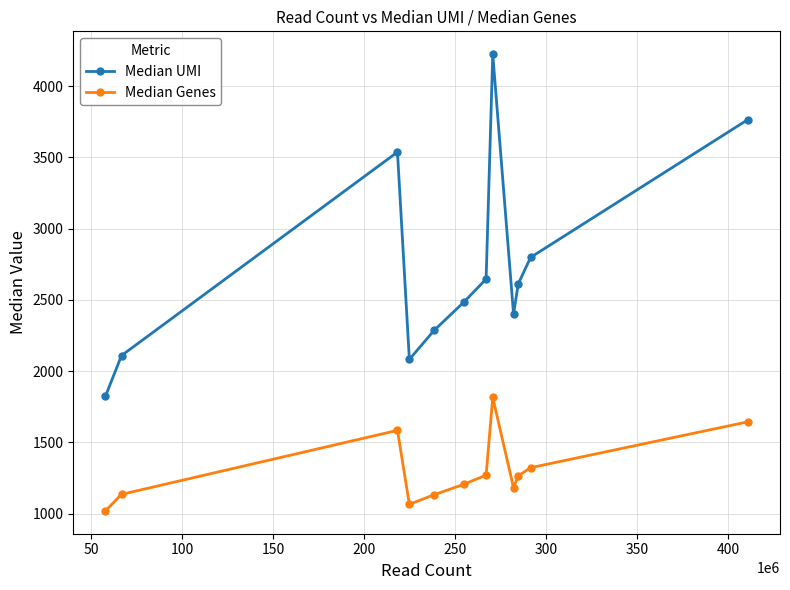

At how many categories does at least one series exceed 1866?

11